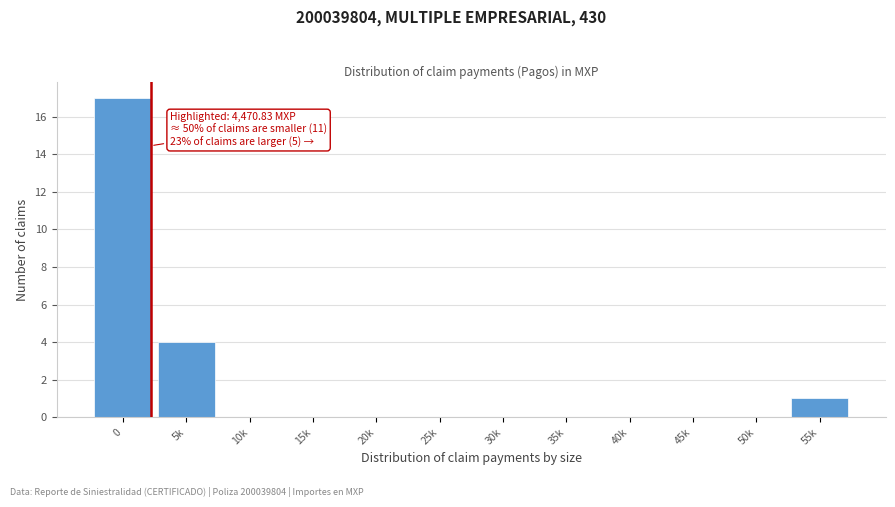

Reading right to left, extract all data points from this chart.

55k=1	50k=0	45k=0	40k=0	35k=0	30k=0	25k=0	20k=0	15k=0	10k=0	5k=4	0=17